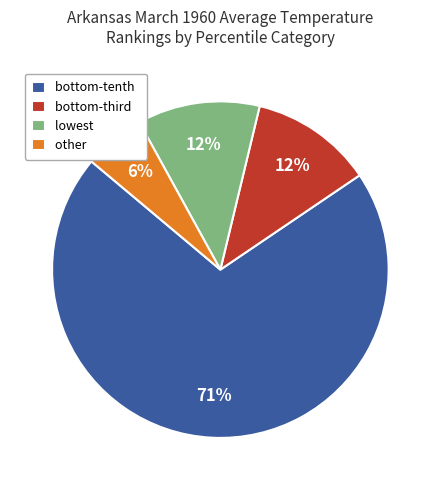

To the nearest percent, what is the average slice percentage?

25%